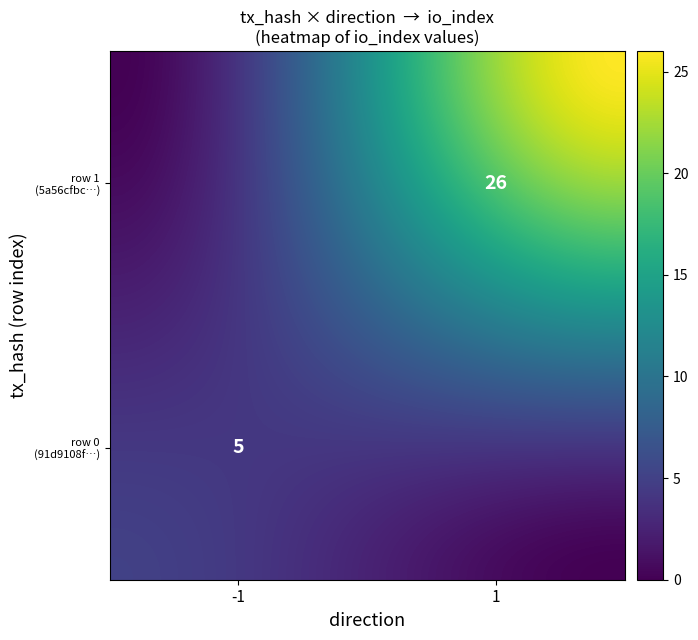

What is the average value of the 5a56cfbc921359370895b98af1584debbbfc3b0 series?

14